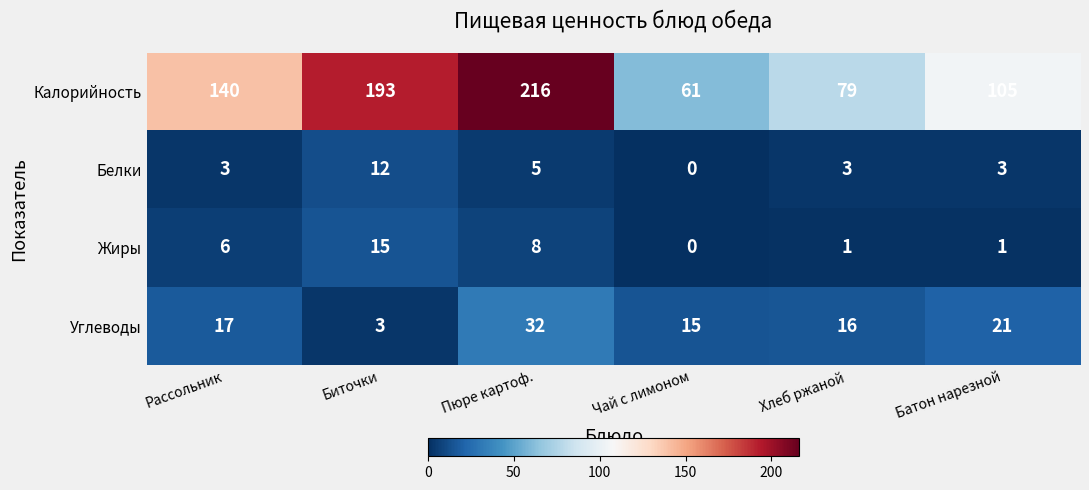

Reading left to right, list all the values displayed in this chart.

Калорийность: Рассольник=140	Биточки=193	Пюре картоф.=216	Чай с лимоном=61	Хлеб ржаной=79	Батон нарезной=105
Белки: Рассольник=3	Биточки=12	Пюре картоф.=5	Чай с лимоном=0	Хлеб ржаной=3	Батон нарезной=3
Жиры: Рассольник=6	Биточки=15	Пюре картоф.=8	Чай с лимоном=0	Хлеб ржаной=1	Батон нарезной=1
Углеводы: Рассольник=17	Биточки=3	Пюре картоф.=32	Чай с лимоном=15	Хлеб ржаной=16	Батон нарезной=21